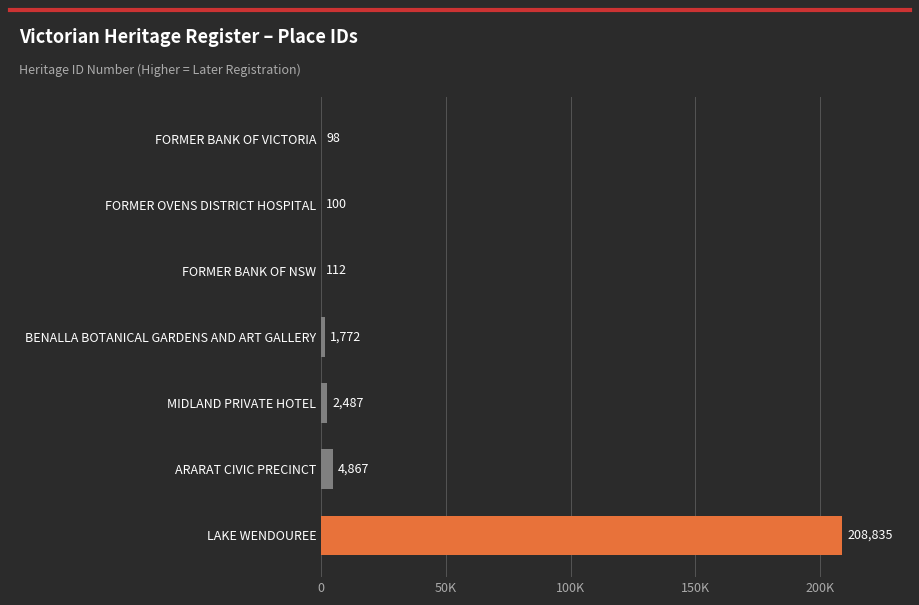

What is the maximum value shown in the chart?

208835